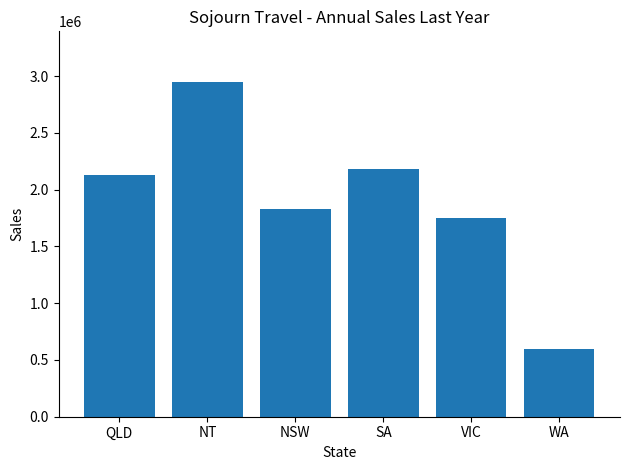

At which label is the value closest to 1775668?

VIC